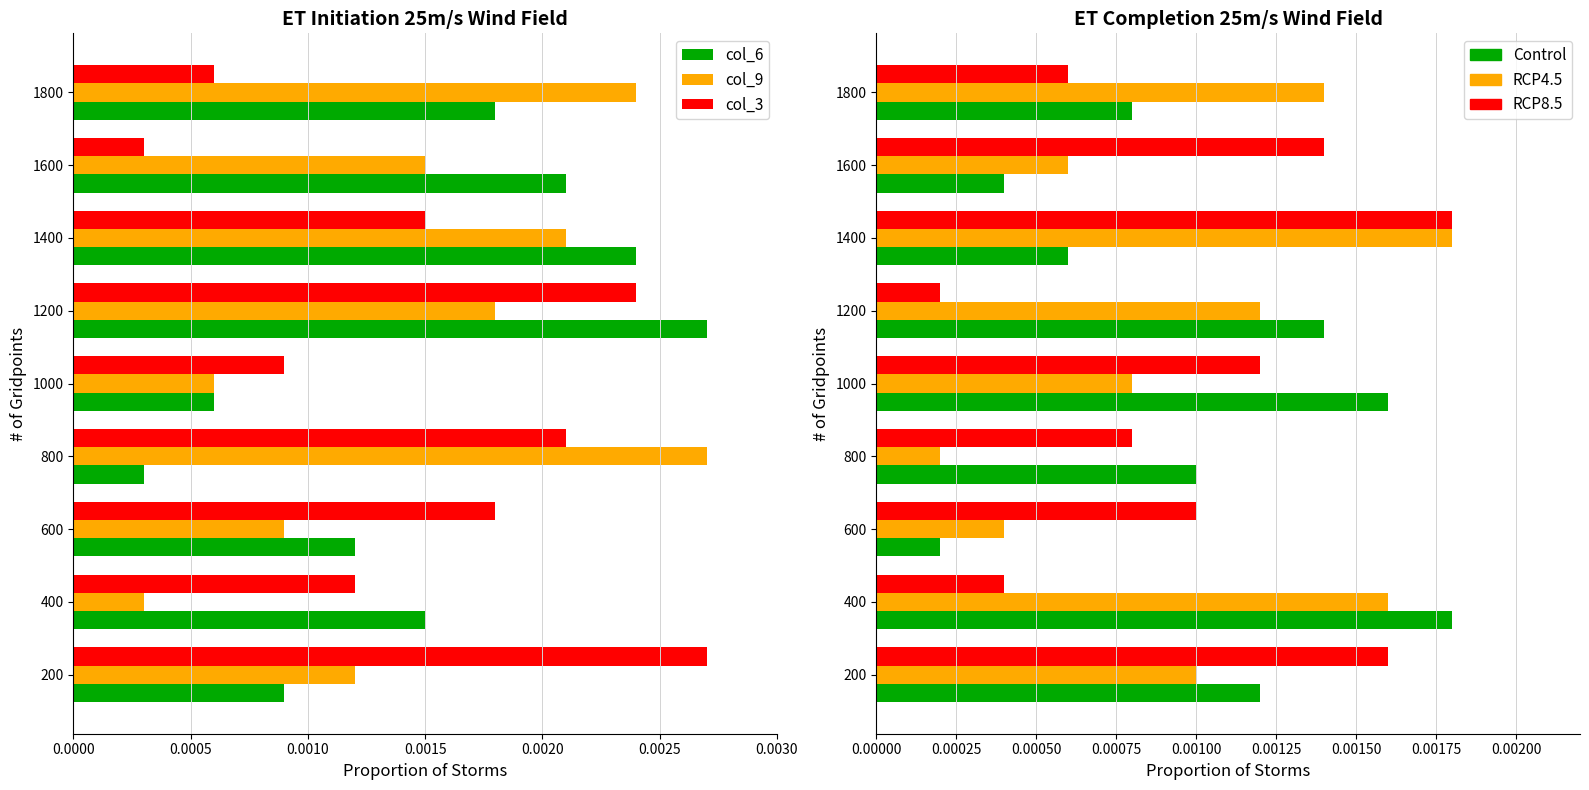

Count the col_6 values in the range 0 to 1.

9